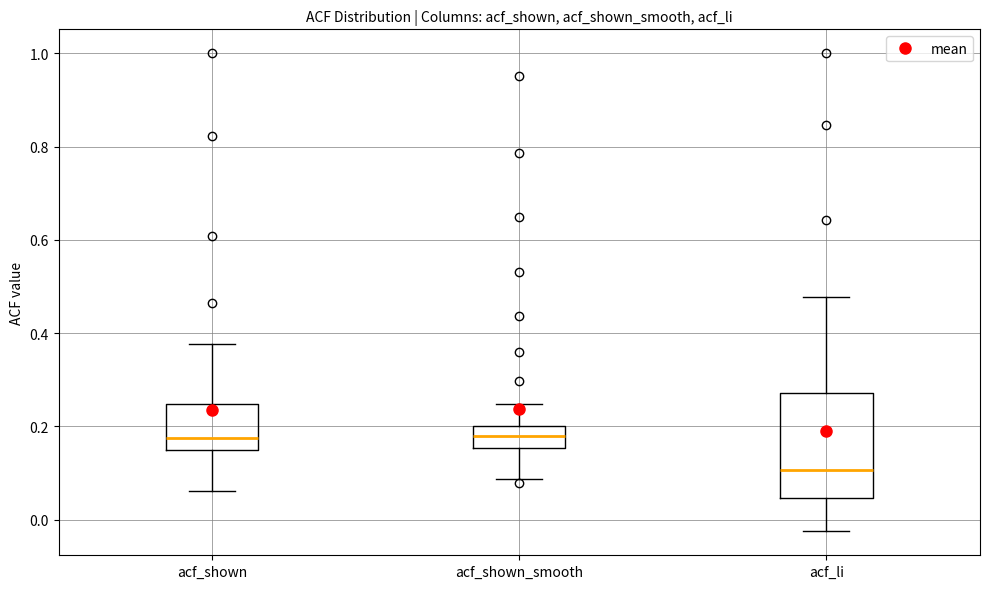

Where does the median line of the box for acf_shown sit on the y-axis? The values are not printed on the chart, so give them approximately, as read against the axis.

0.18